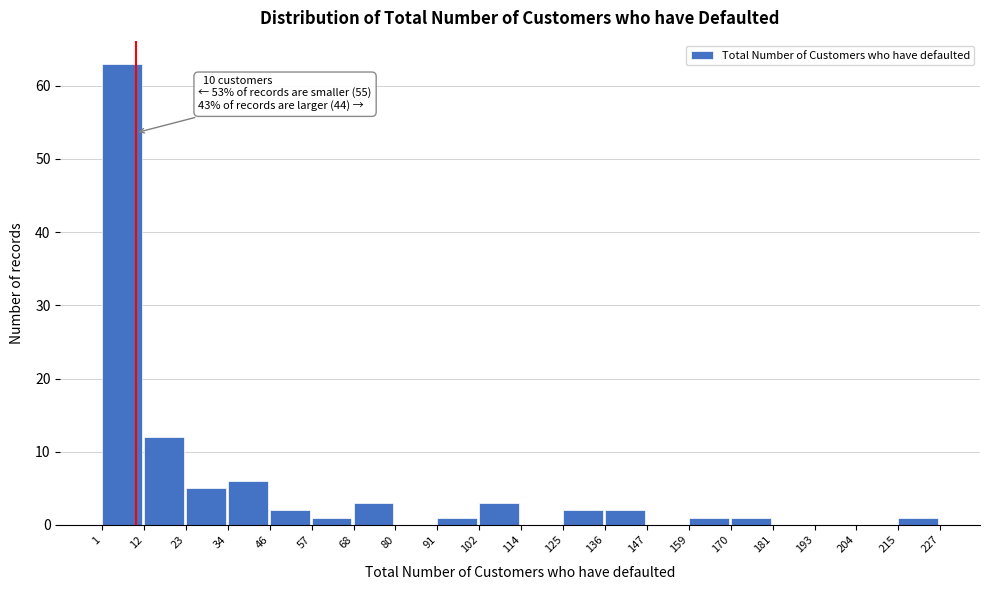

Over which range of the x-axis is the bar tallest?

1 to 12